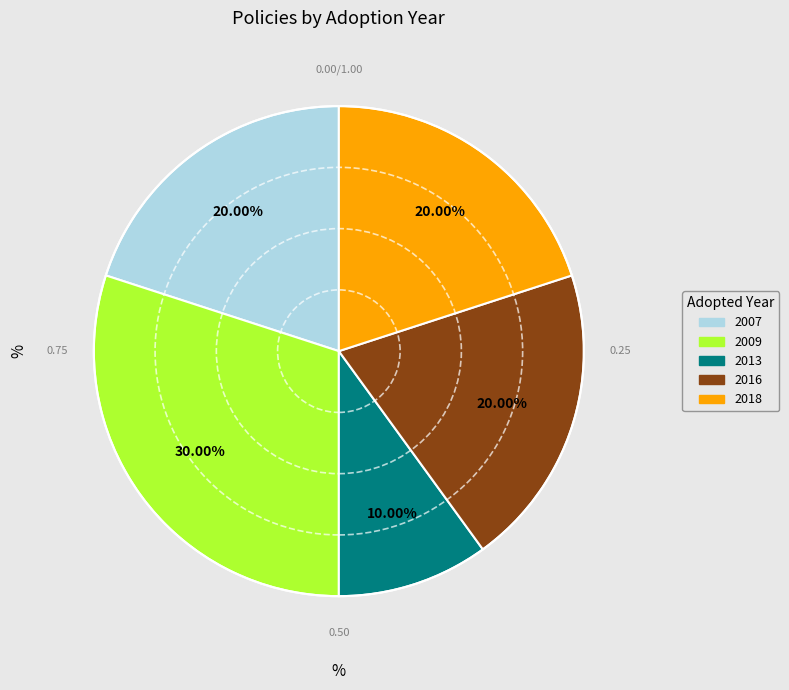

Is there a majority slice in this chart?

No